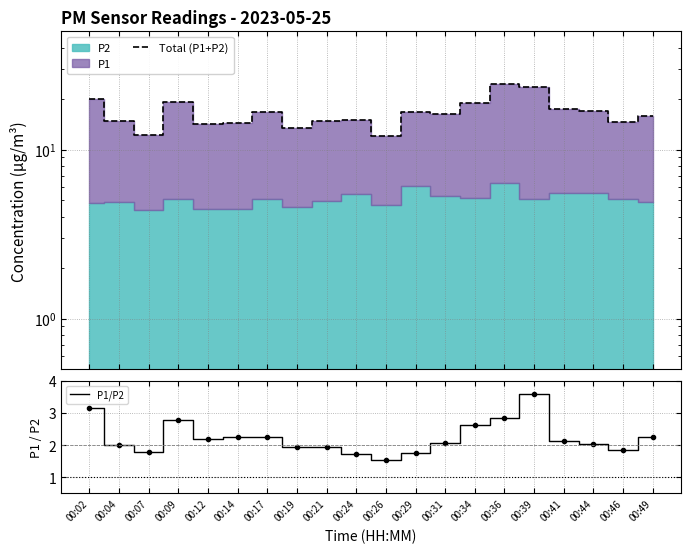

What is the maximum value for Total (P1+P2)?

24.4